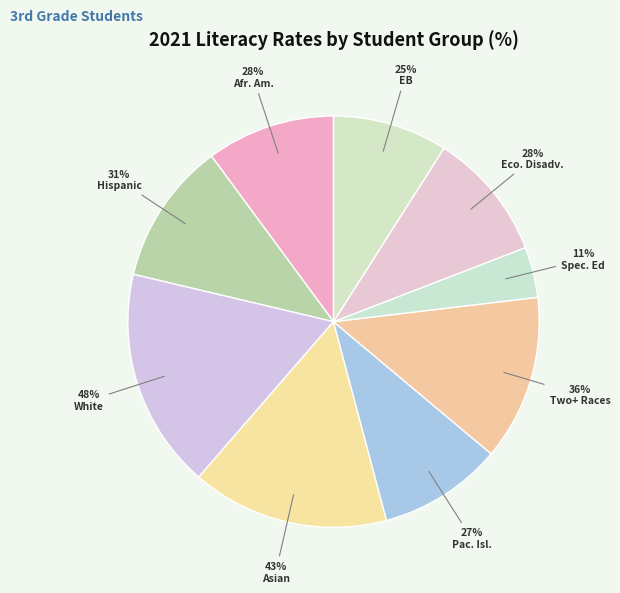

Combined, what portion of the pie is African American and White?

27.4%